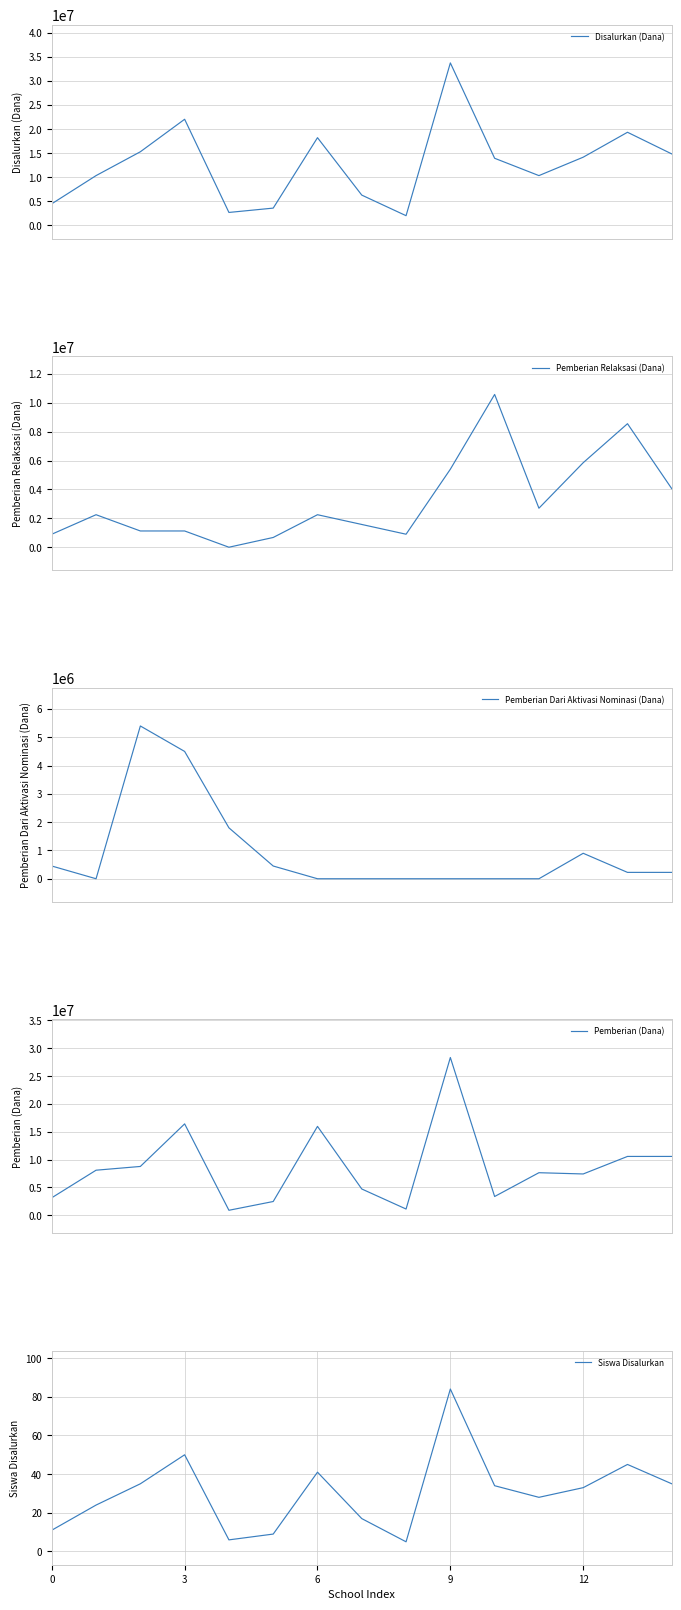

The Pemberian (Dana) series shows 15029958 at 13. True or false?

False